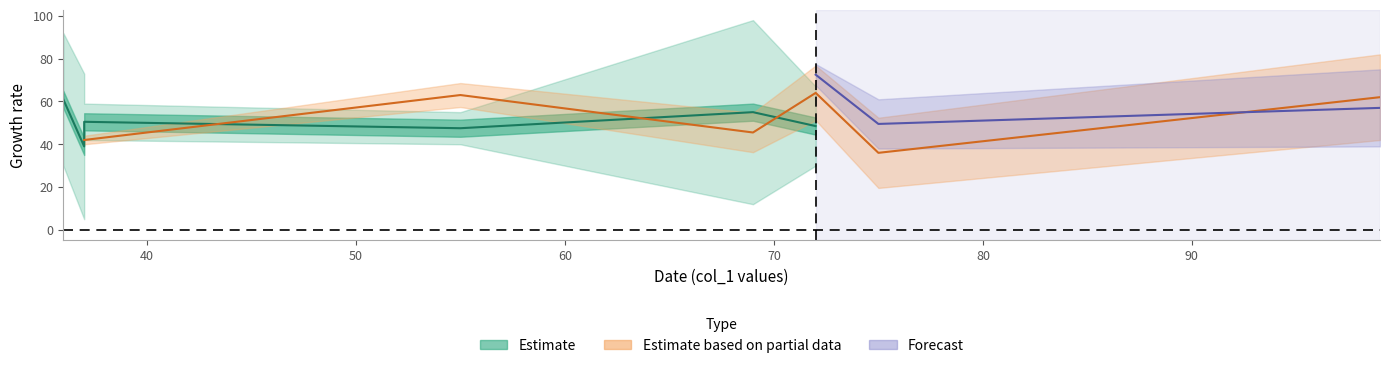

Does the chart display data point markers on the line(s)?

No